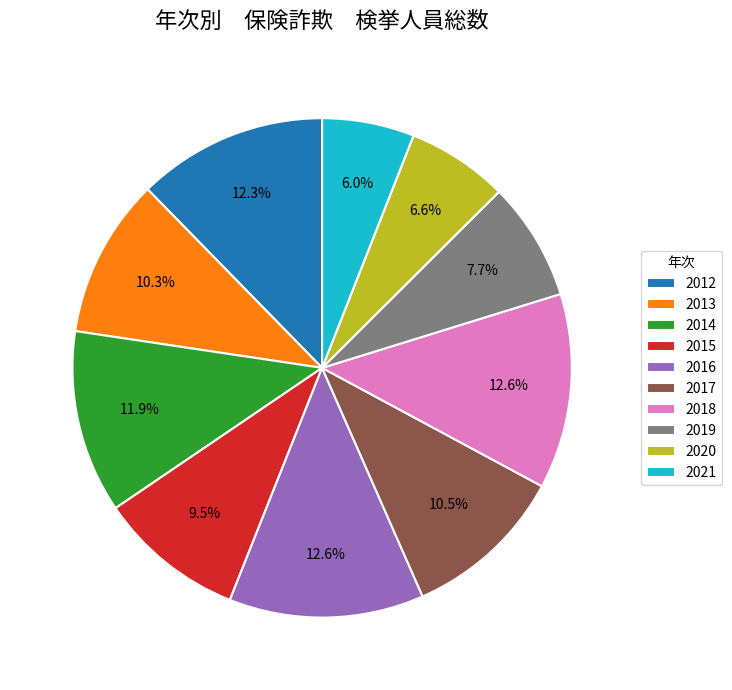

To the nearest percent, what portion does 2019 represent?

8%